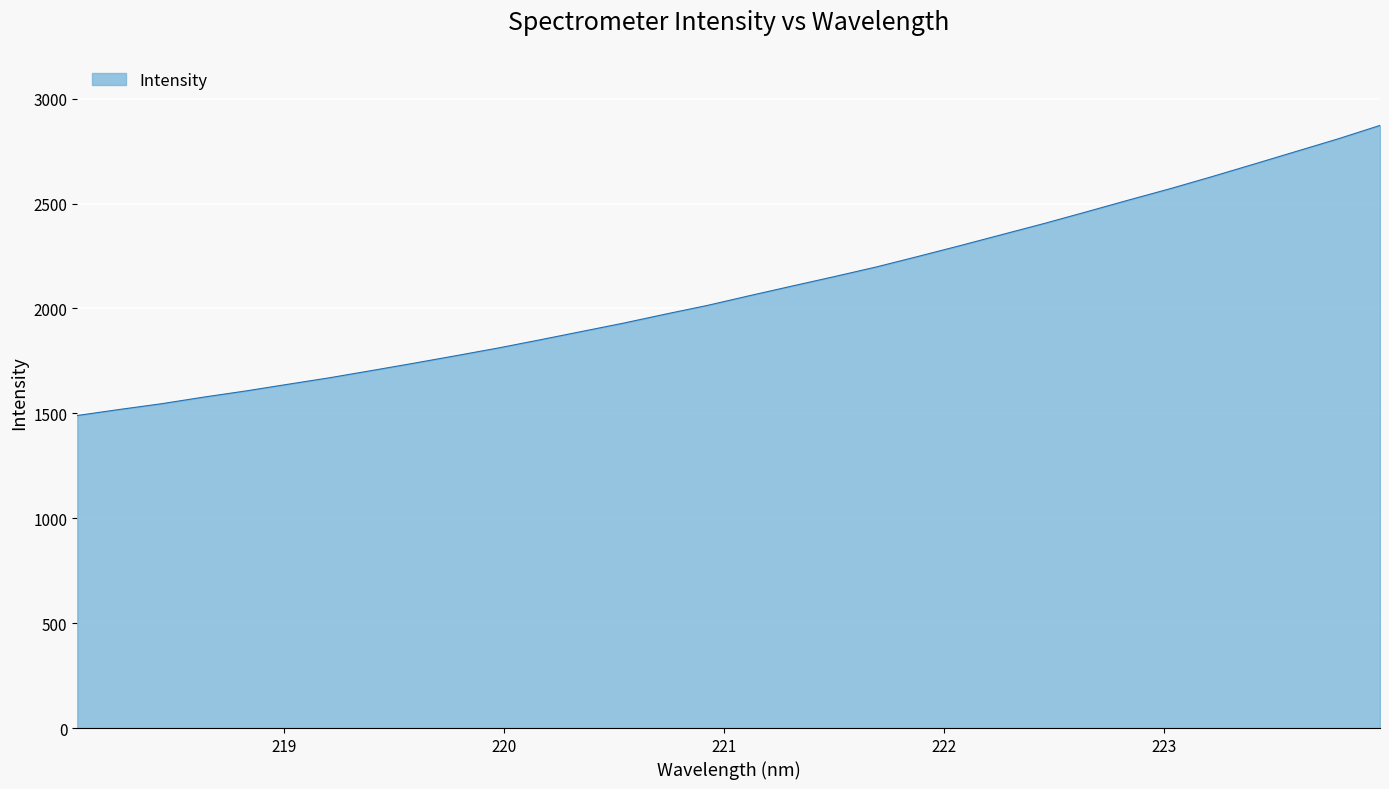

What is the smallest value displayed?

1490.0